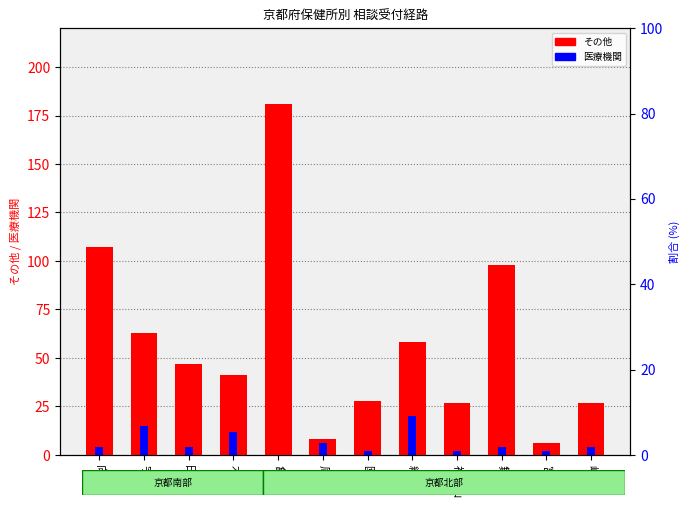

What is the total value across all series at 峰山?

31